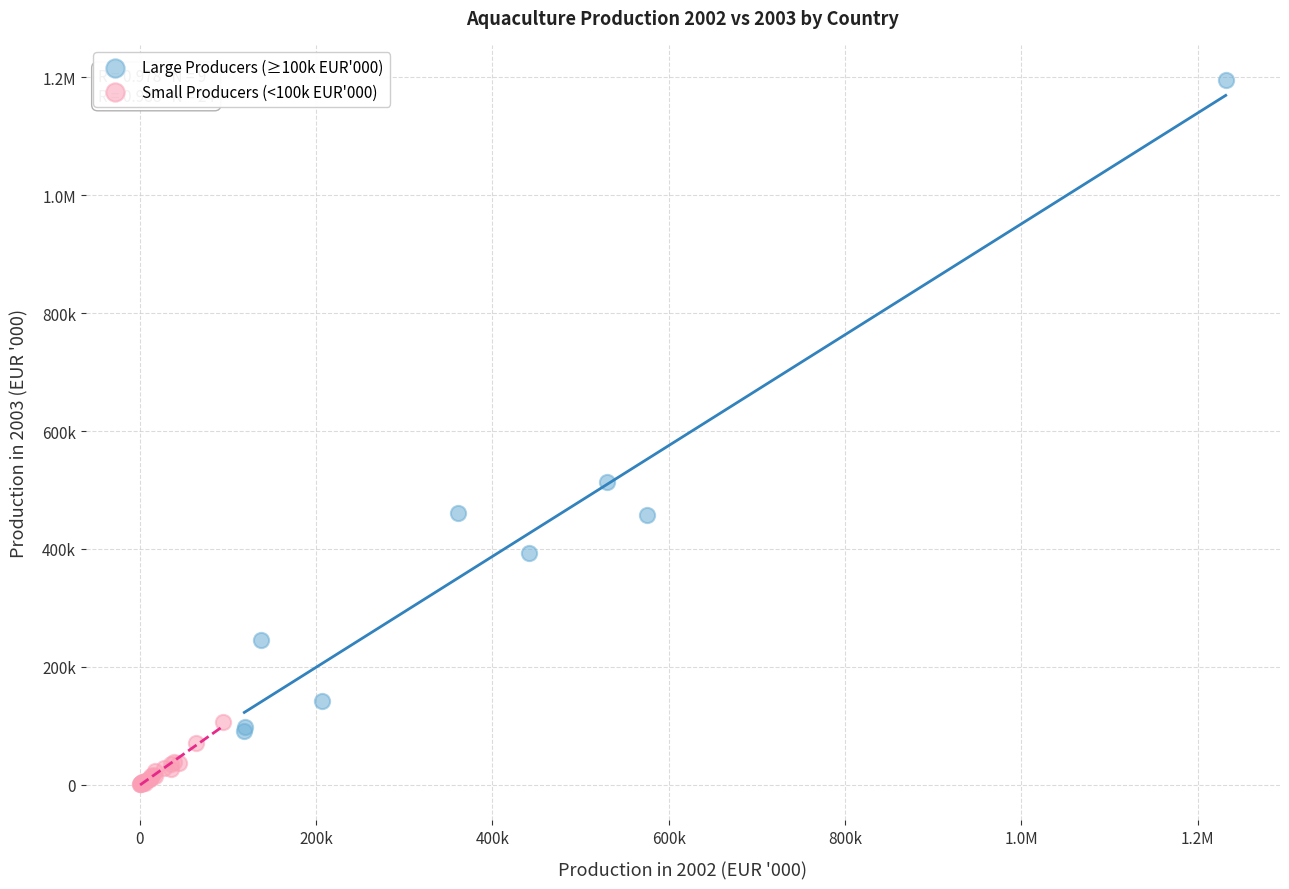

What are all the series names shown in the legend?

Large Producers (≥100k EUR'000), Small Producers (<100k EUR'000)